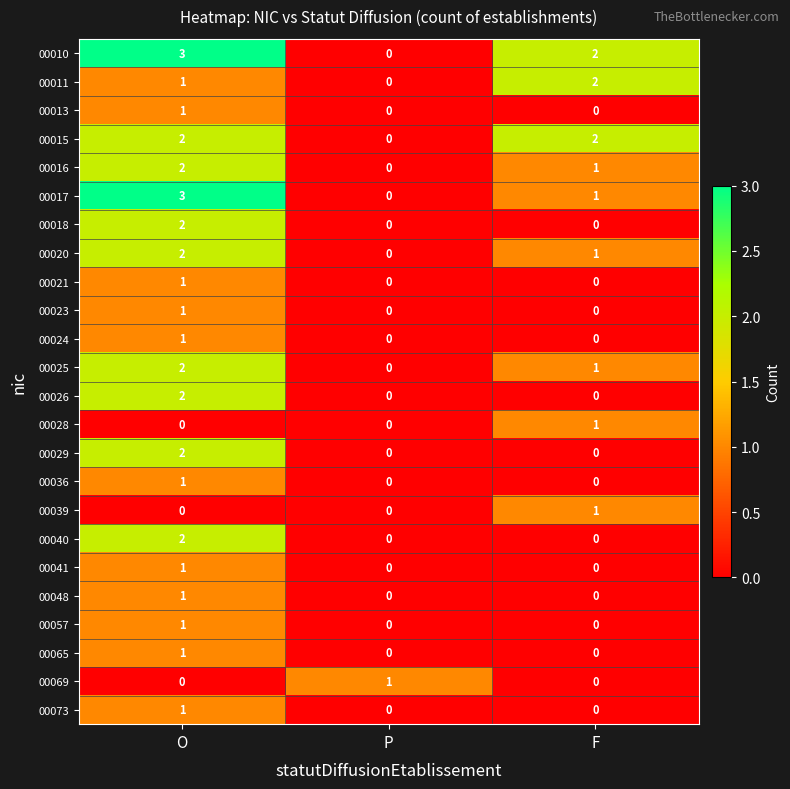

What is the sum of the 00015 values at F and O?

4